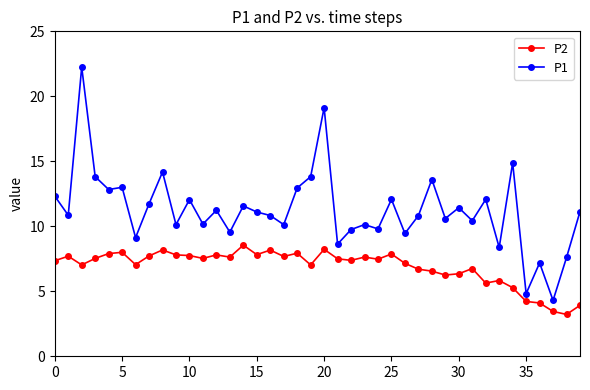

True or false: P2 has more than 0 interior local peaks.

True